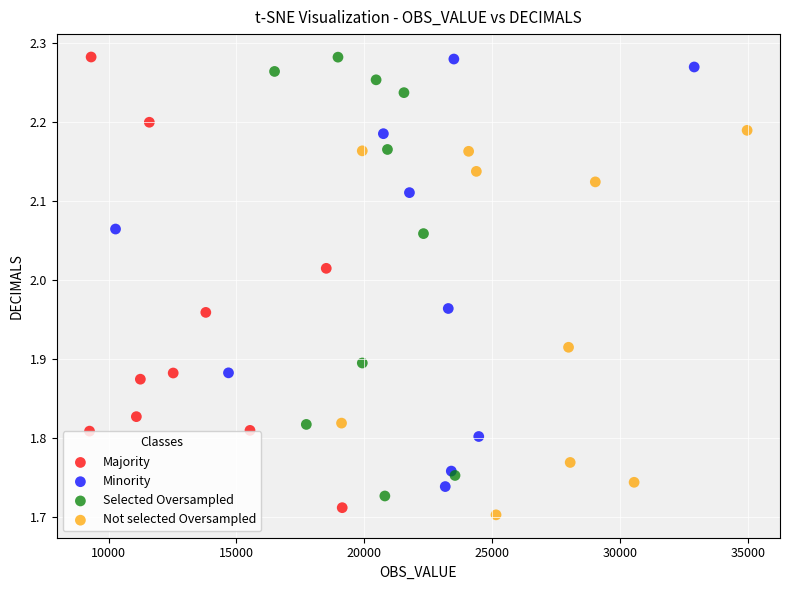

What are all the series names shown in the legend?

Majority, Minority, Selected Oversampled, Not selected Oversampled